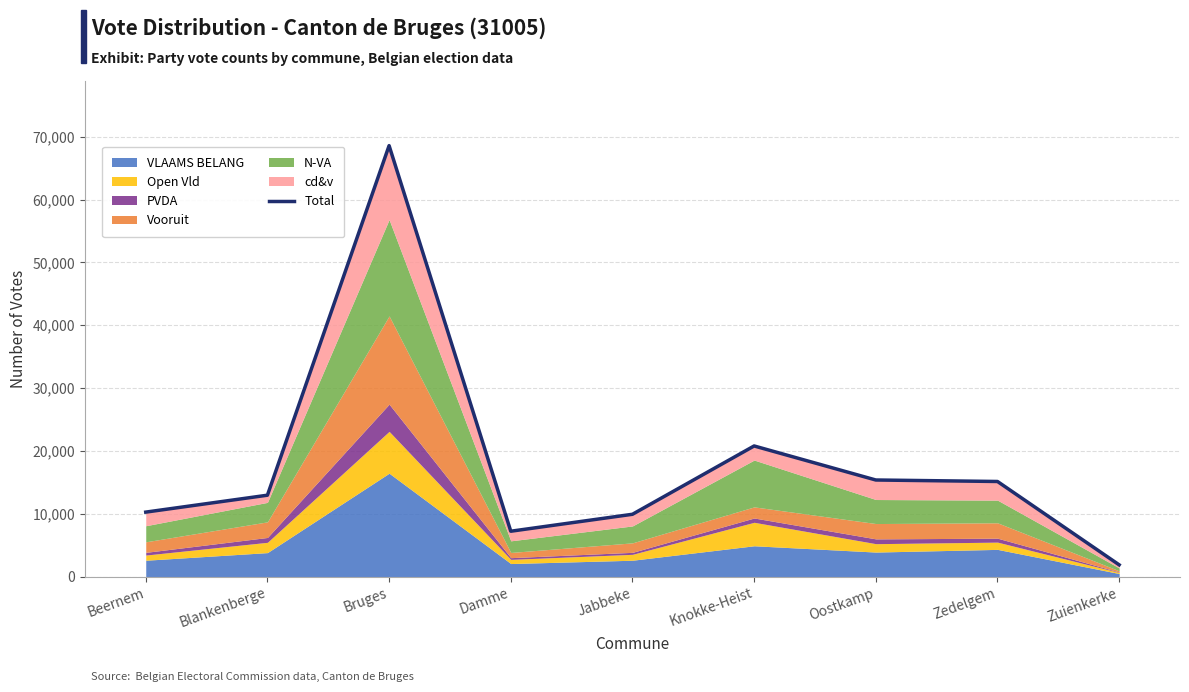

Reading left to right, list all the values displayed in this chart.

Beernem=10259	Blankenberge=12951	Bruges=68587	Damme=7217	Jabbeke=9915	Knokke-Heist=20789	Oostkamp=15371	Zedelgem=15134	Zuienkerke=1868